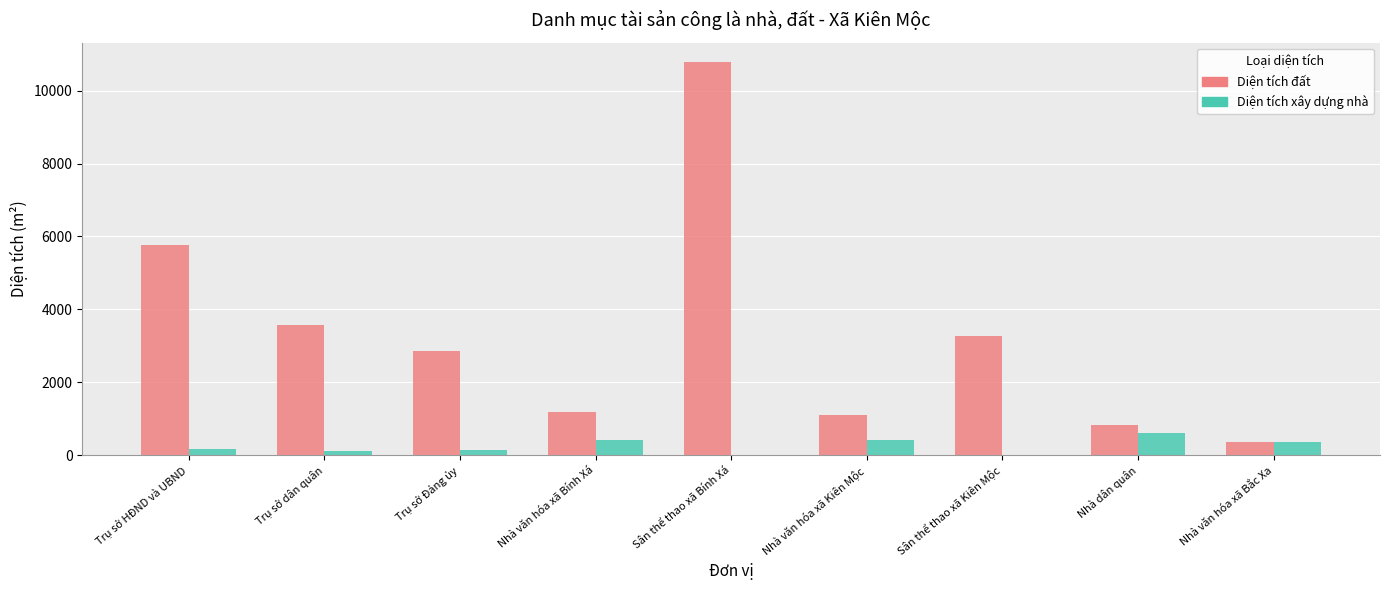

At which label is Diện tích đất closest to 5570?

Trụ sở HĐND và UBND